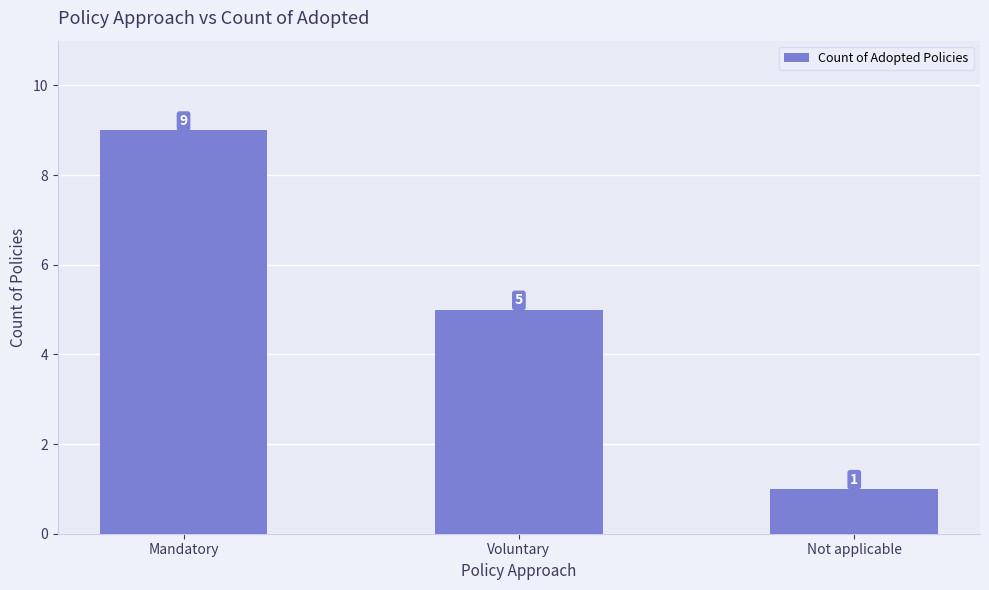

What is the average value?

5